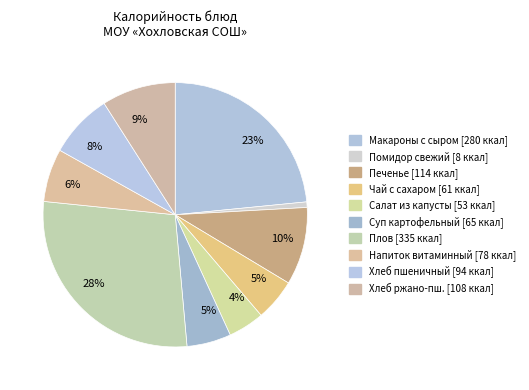

Rank the categories by value from lowest to highest.

Помидор свежий, Салат из белокочанной капусты, Чай с сахаром, Суп картофельный с крупой гречневой, Напиток витаминный из яблок и шиповника, Хлеб пшеничный, Хлеб ржано-пшеничный, Кондитерское изделие (печенье), Макароны отварные с сыром, Плов